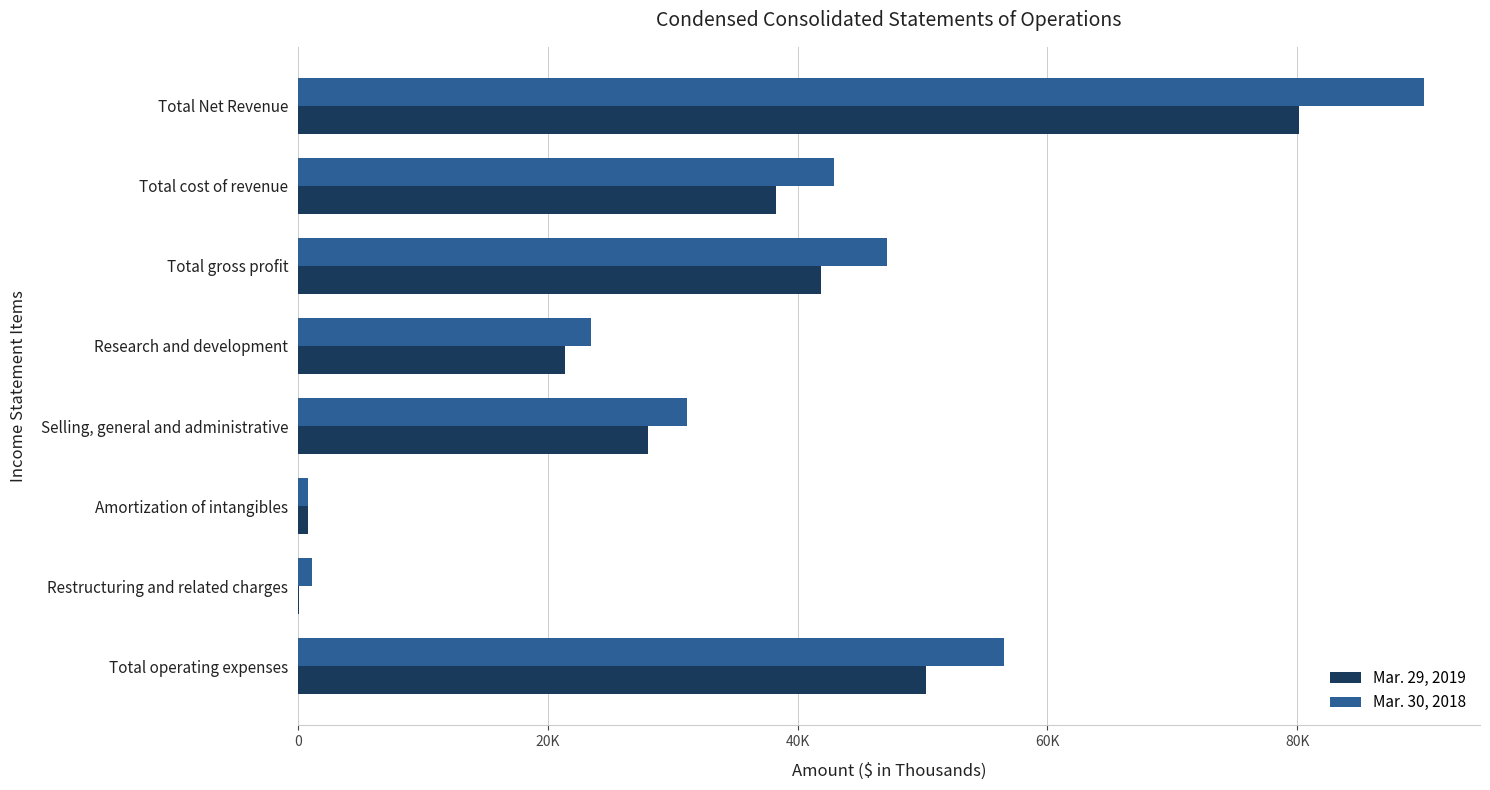

What are all the series names shown in the legend?

Mar. 29, 2019, Mar. 30, 2018